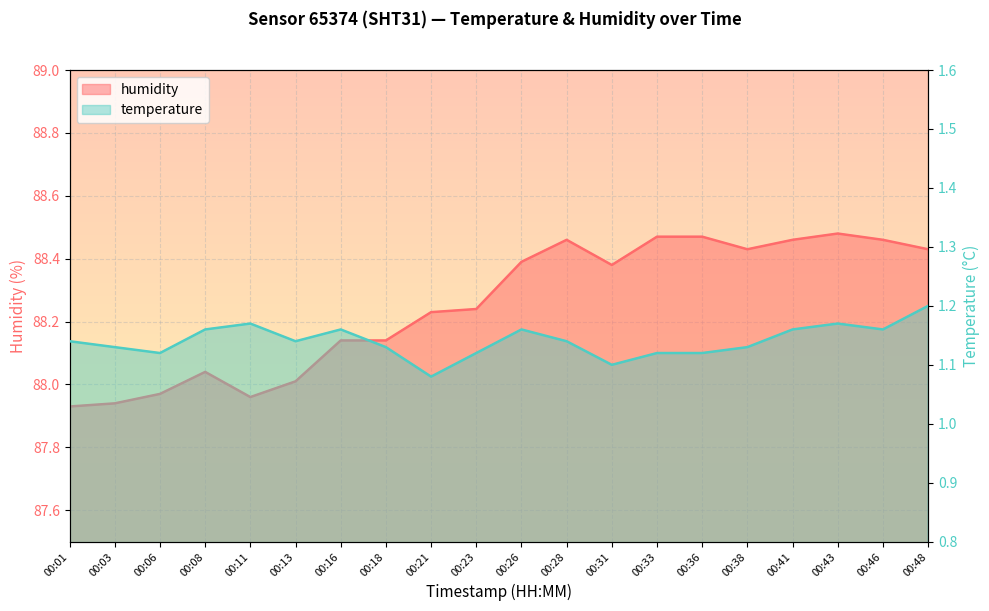

In humidity, how many points are higher than both neighbors (excluding endpoints)?

3